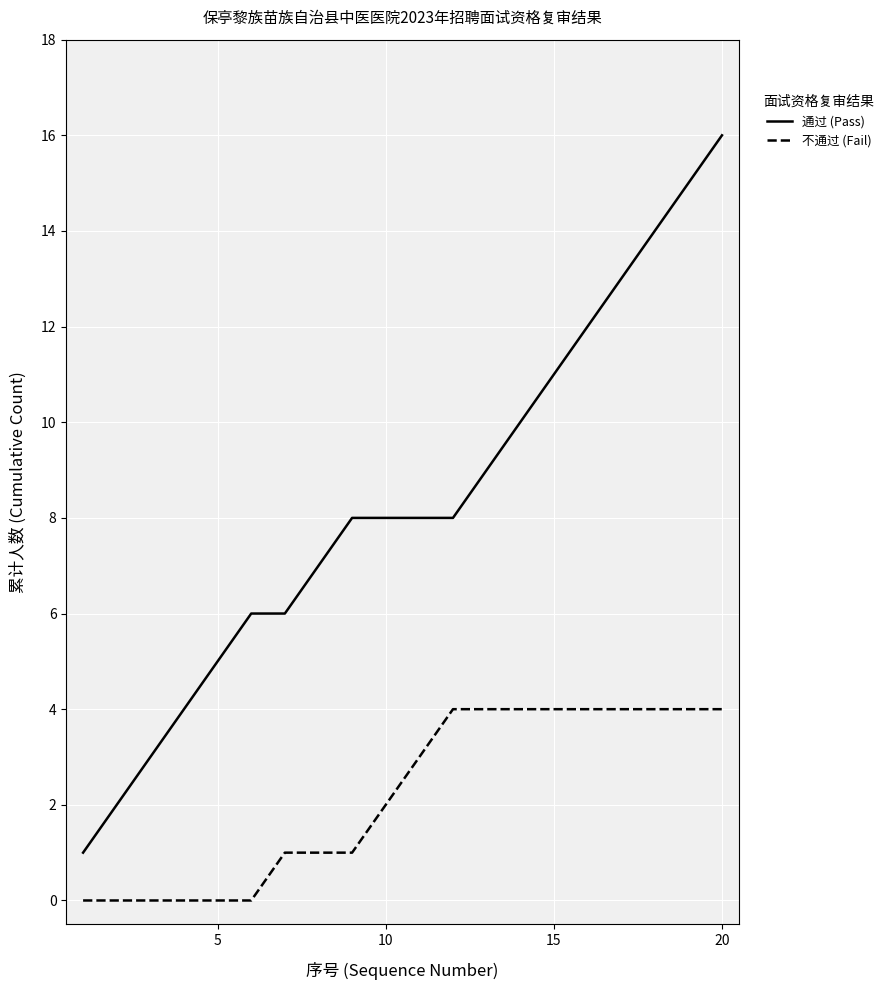

What are all the series names shown in the legend?

通过 (Pass), 不通过 (Fail)